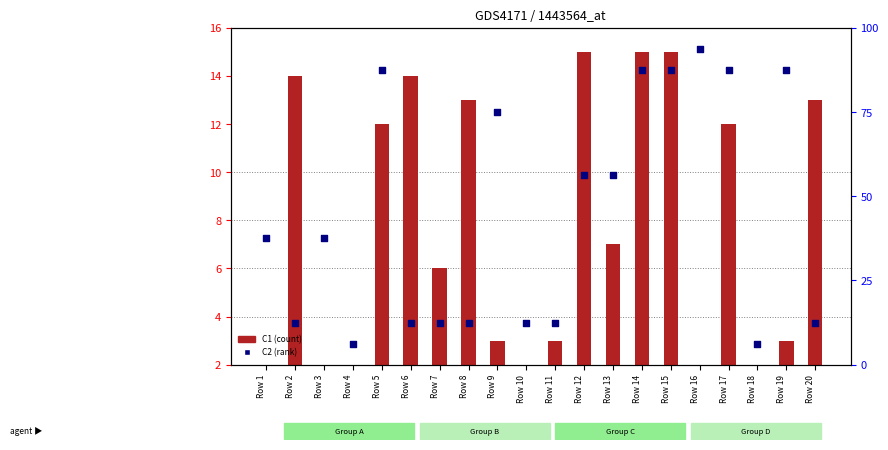

Which series reaches the minimum Y coordinate?

C1